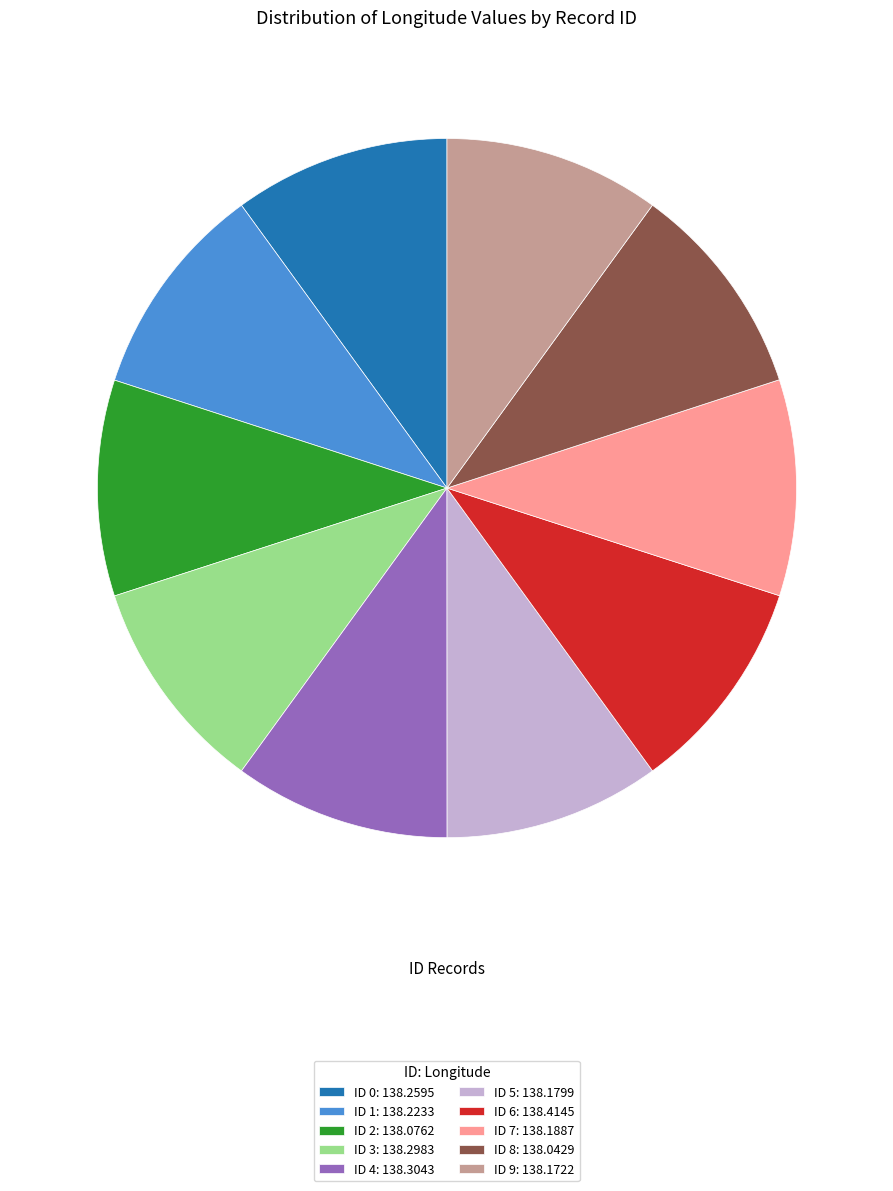

Do ID 2: 138.0762 and ID 0: 138.2595 together represent more than half of the pie?

No